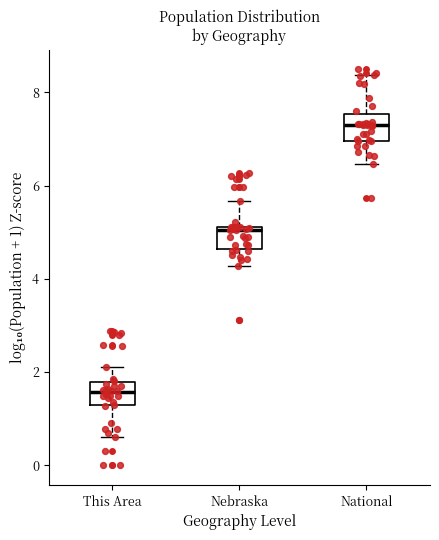

Which box's median line is the highest?

National